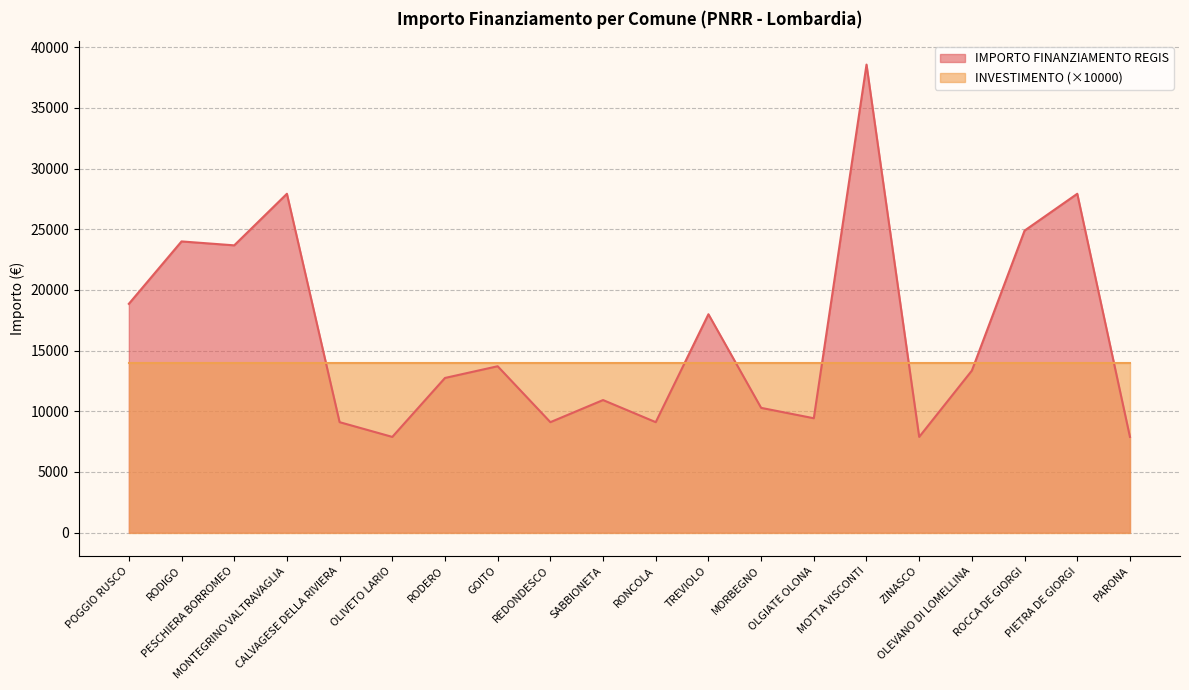

What is the sum of all values?

325254